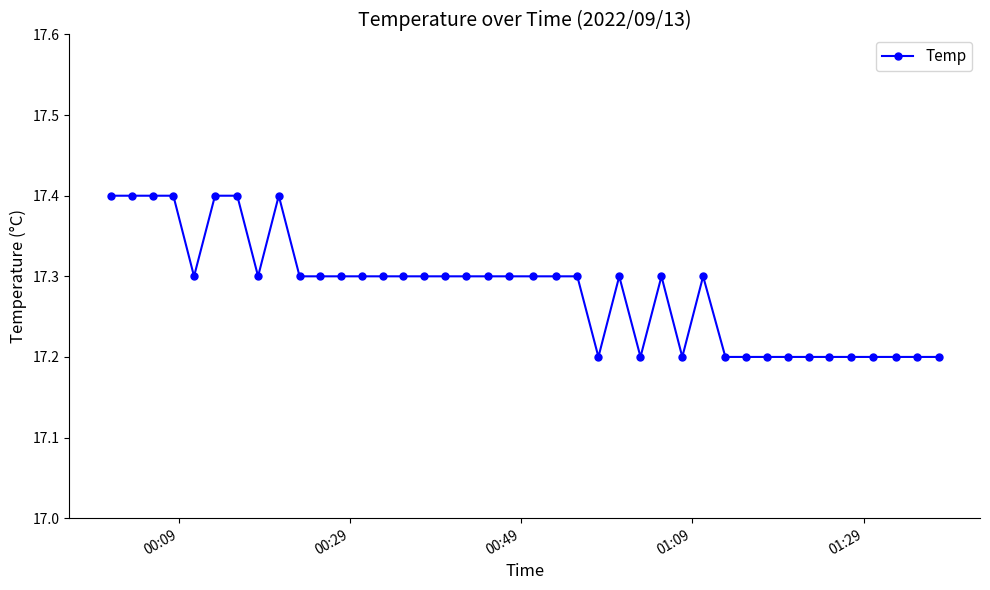

What is the value of the 15th point from the left?

17.3